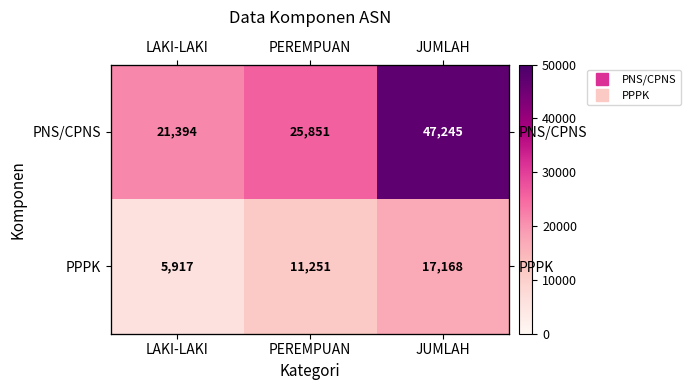

At which category does the chart reach its peak across all series?

JUMLAH